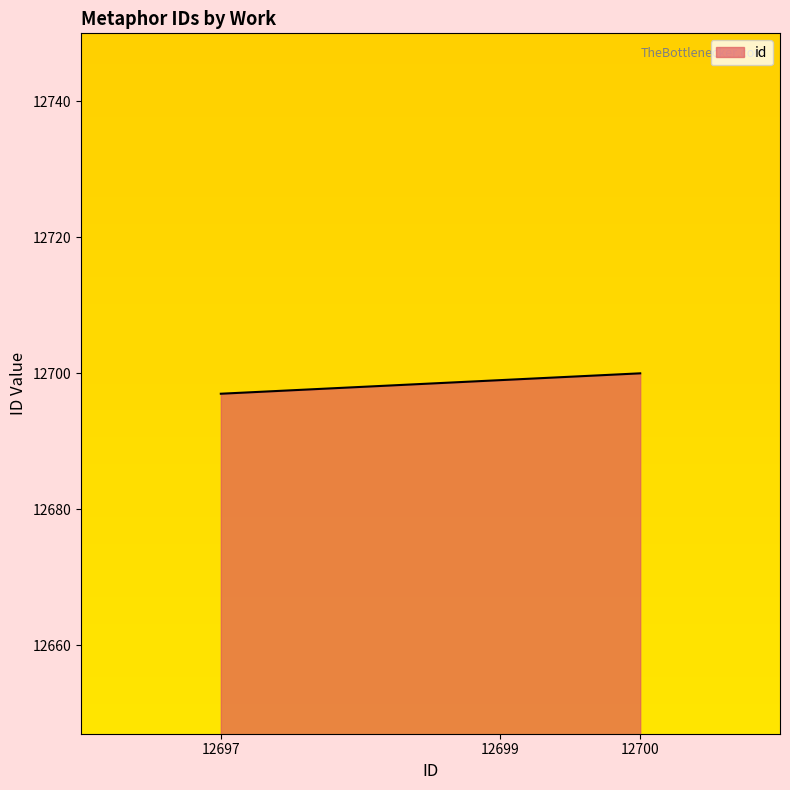

Count the number of data series in this chart.

1